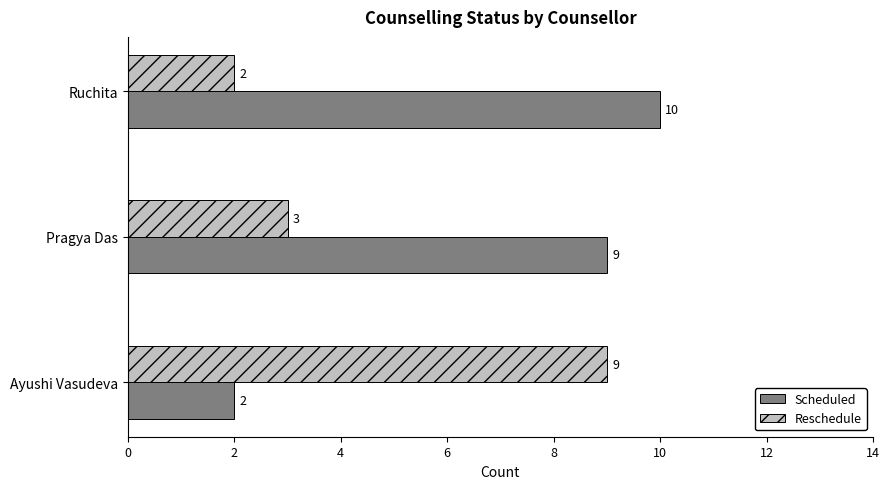

Where is Reschedule nearest to the value 5?

Pragya Das